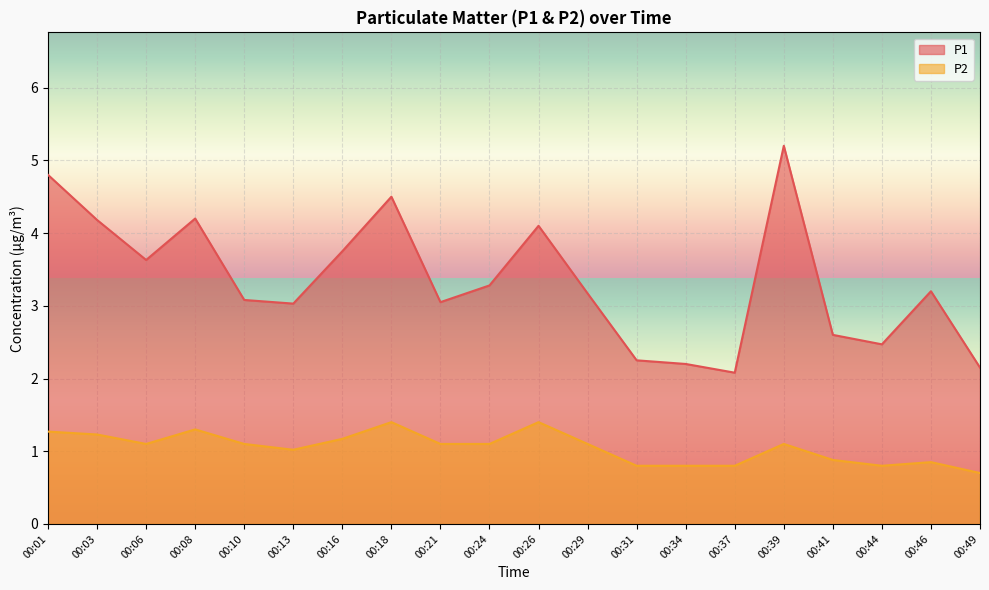

What is the sum of the P2 values at 00:46 and 00:26?

2.2